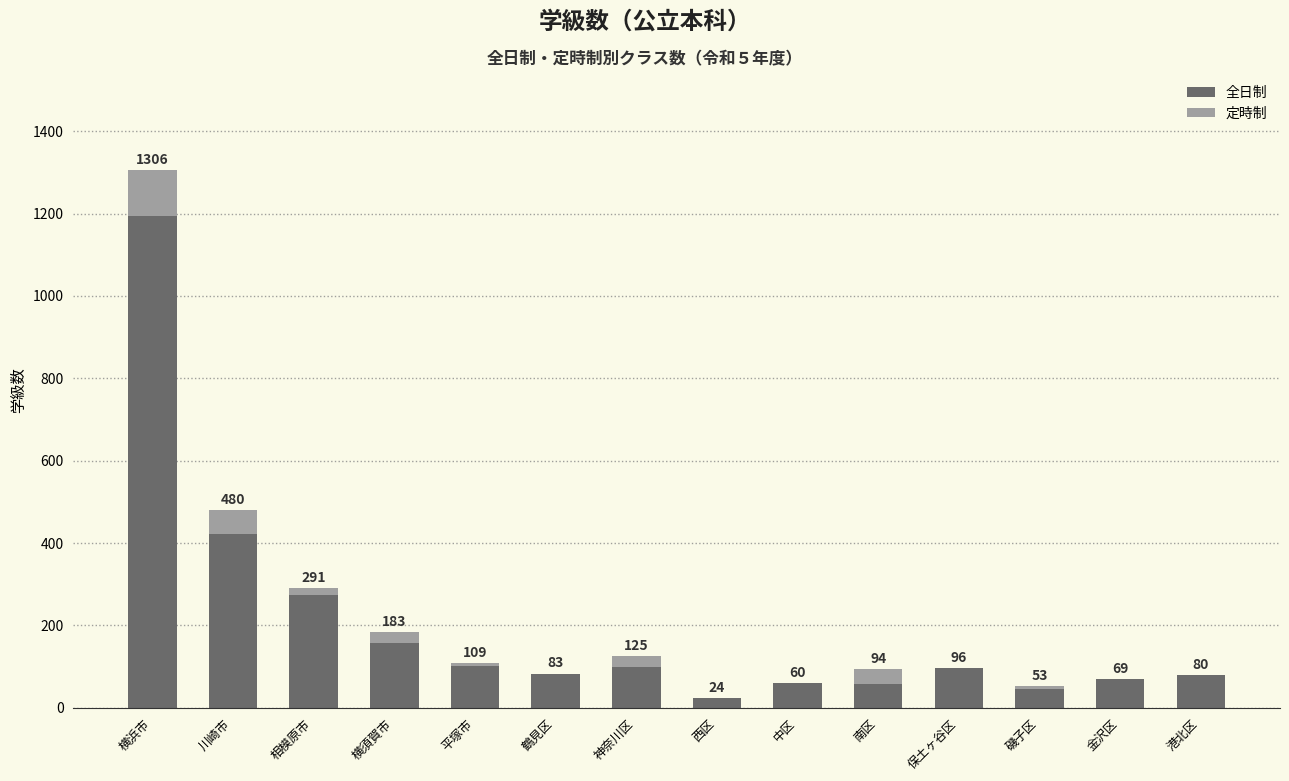

What is the sum of the 定時制 values at 横須賀市 and 平塚市?

33